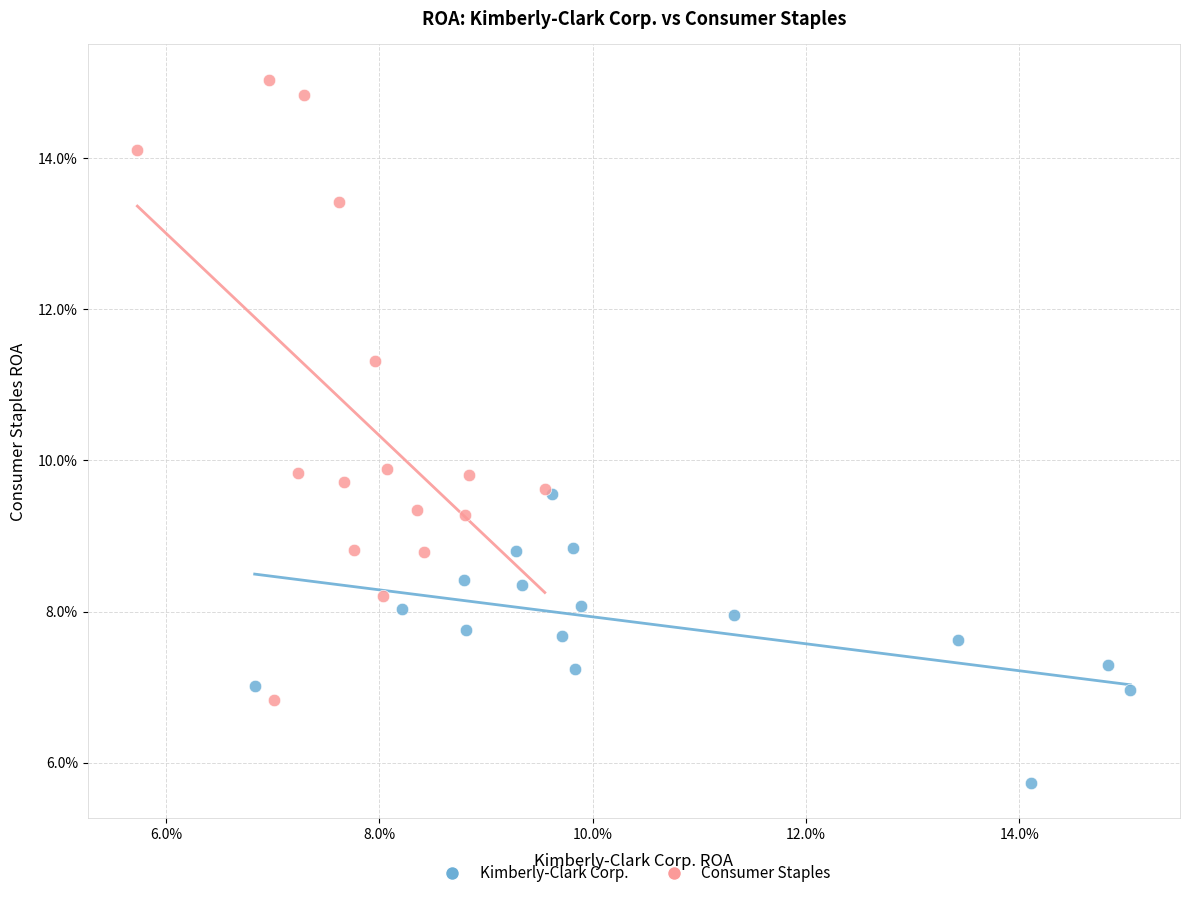

Which series contains the highest Y value?

Consumer Staples